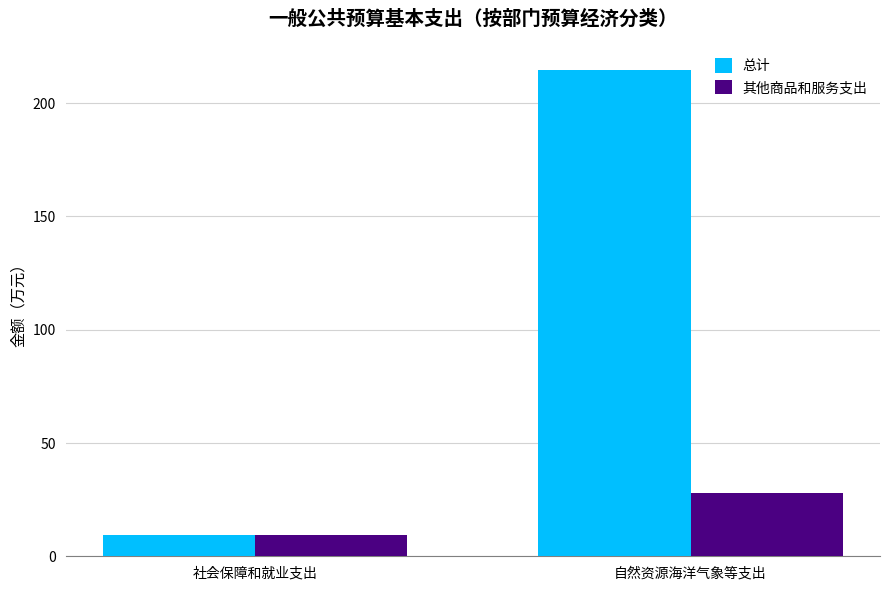

True or false: 总计 has a value of 9.2 at 社会保障和就业支出.

True